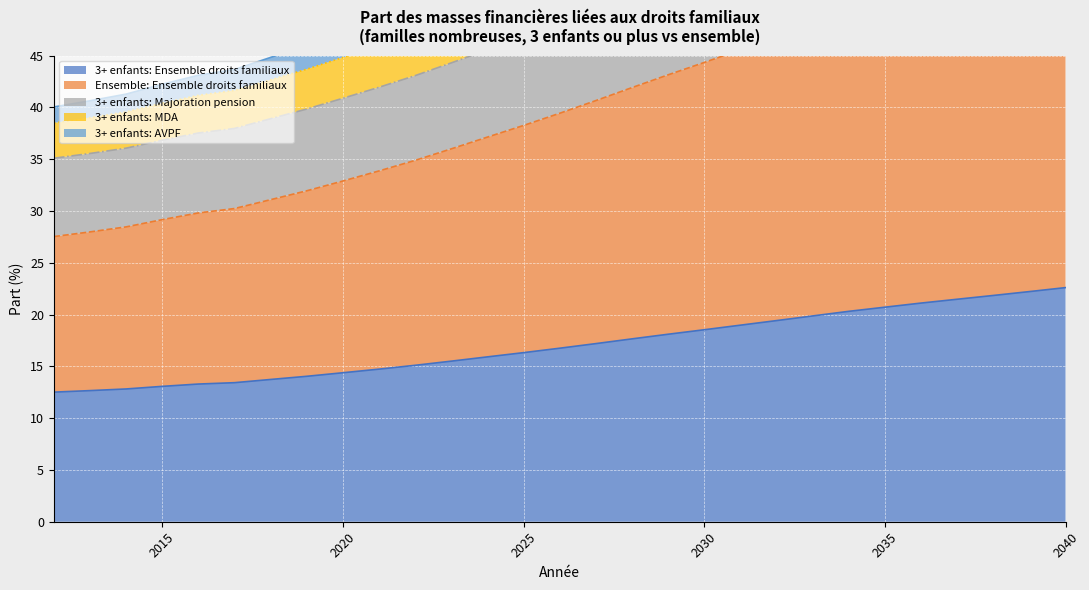

Rank the series by their maximum value, from highest to lowest.

3+ enfants: AVPF, 3+ enfants: Majoration pension, 3+ enfants: MDA, Ensemble: Ensemble droits familiaux, 3+ enfants: Ensemble droits familiaux